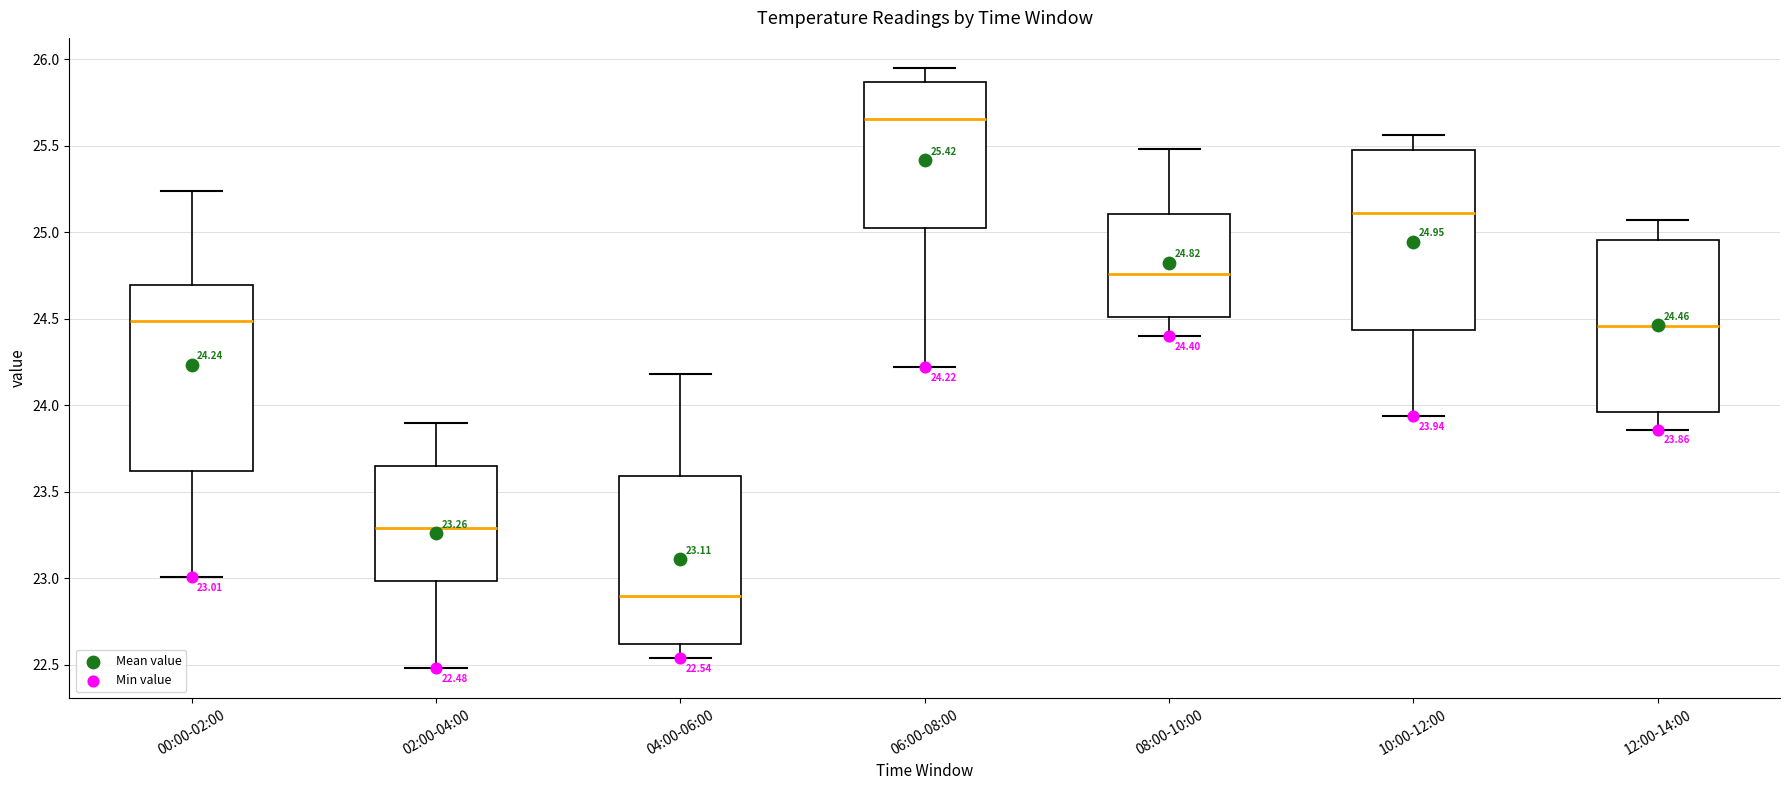

Which box's median line is the highest?

06:00-08:00